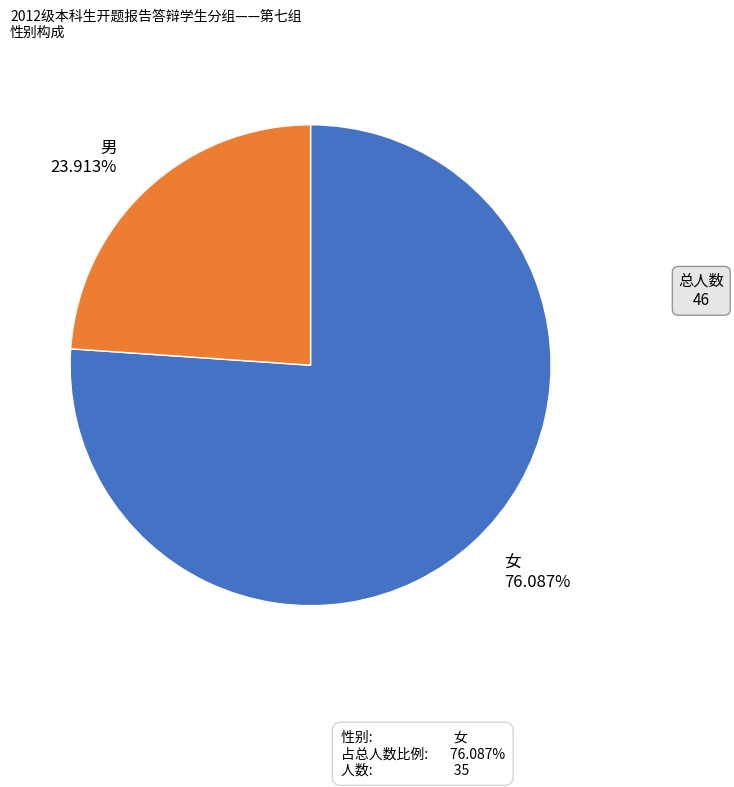

Which category has the biggest portion of the pie?

女